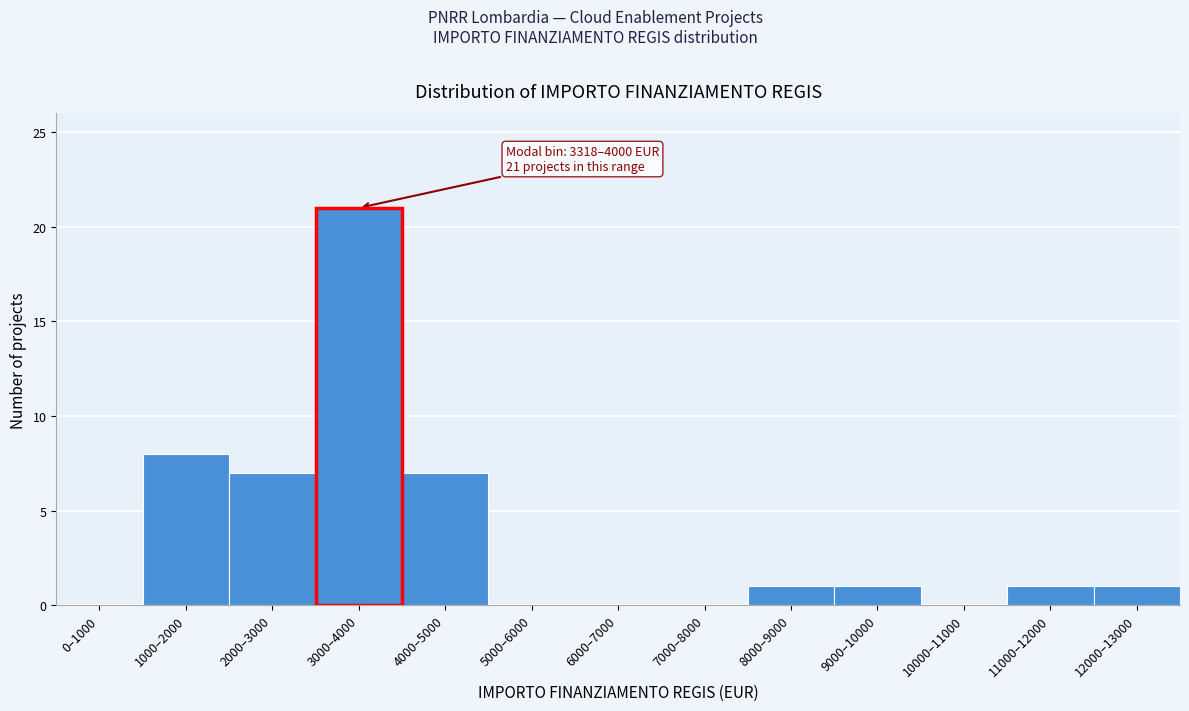

Reading left to right, transcribe all the data shown in this chart.

0–1000=0	1000–2000=8	2000–3000=7	3000–4000=21	4000–5000=7	5000–6000=0	6000–7000=0	7000–8000=0	8000–9000=1	9000–10000=1	10000–11000=0	11000–12000=1	12000–13000=1